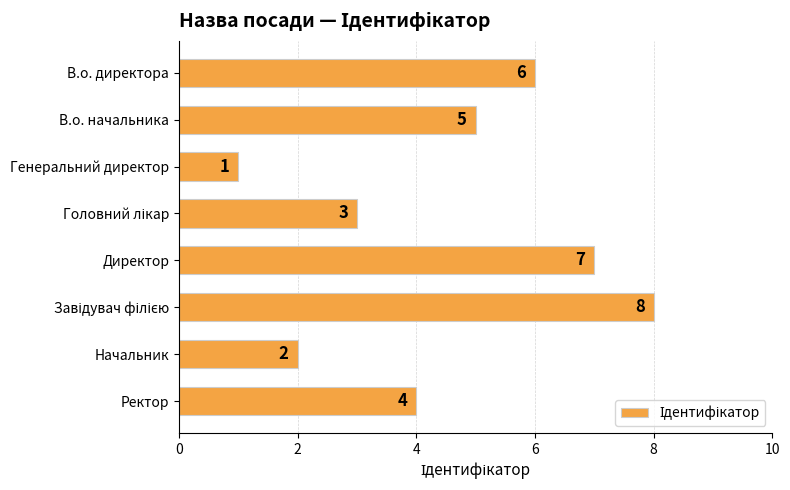

What is the difference between the maximum and minimum values?

7